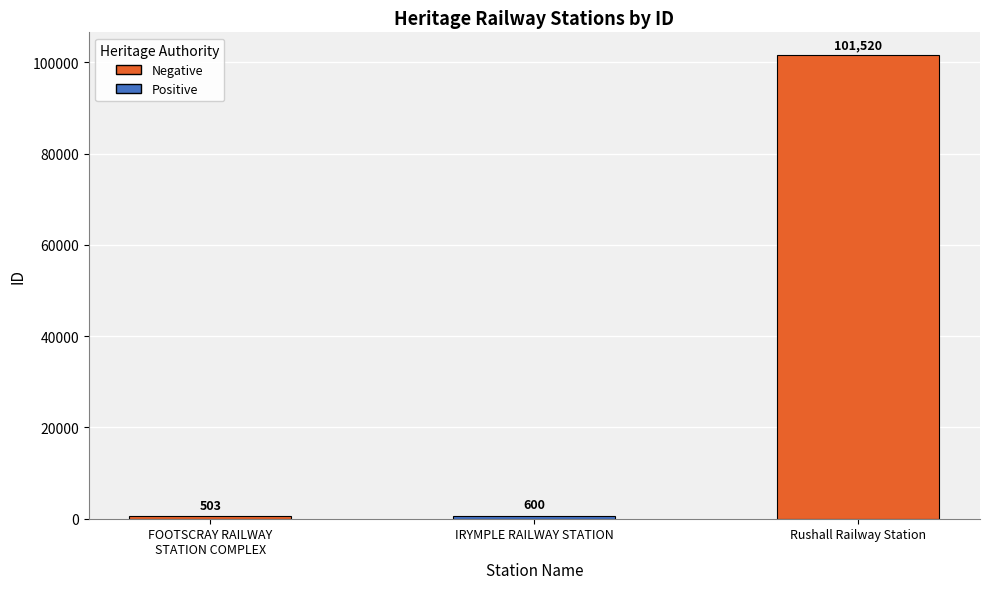

What is the ratio of the value at Rushall Railway Station to the value at IRYMPLE RAILWAY STATION?

169.2